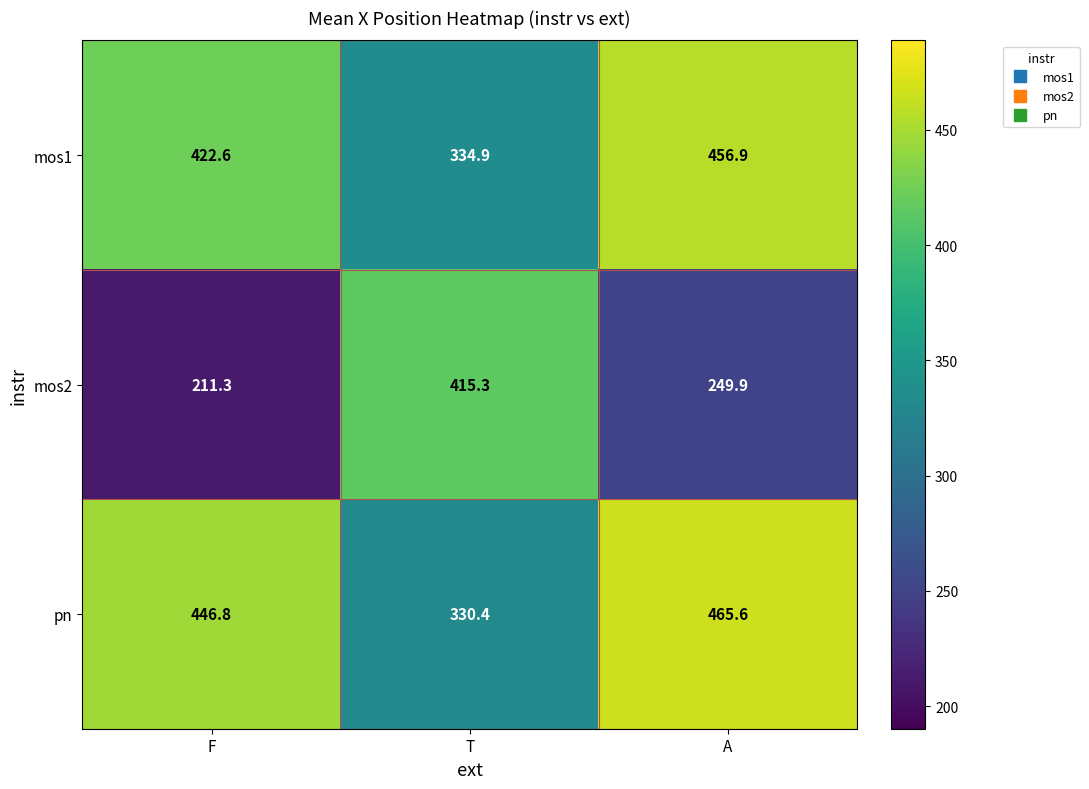

Which series has the widest spread of values?

mos2